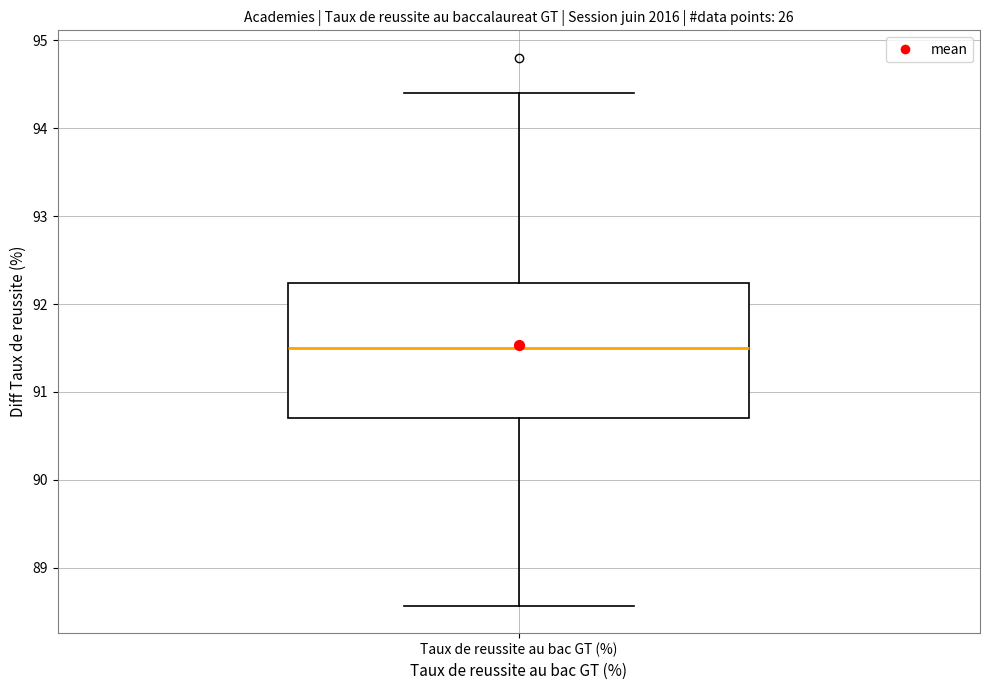

Read this box plot against the y-axis: the position of the median line, the range covered by the box, and the ends of both whiskers. The values are not printed on the chart, so give them approximately, as read against the axis.

median 91.5, box 90.7 to 92.2, whiskers 88.6 to 94.4